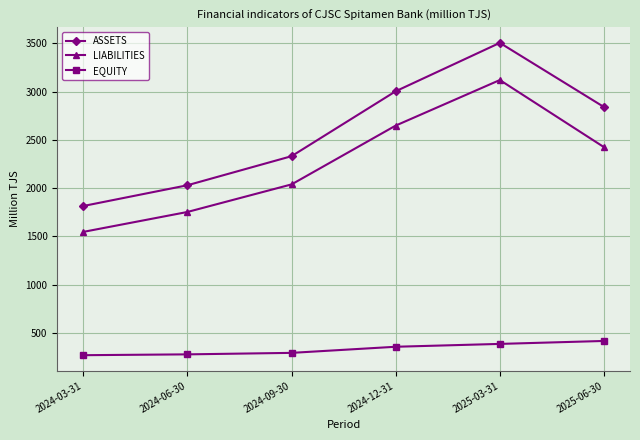

The ASSETS series shows 1996.6 at 2025-03-31. True or false?

False